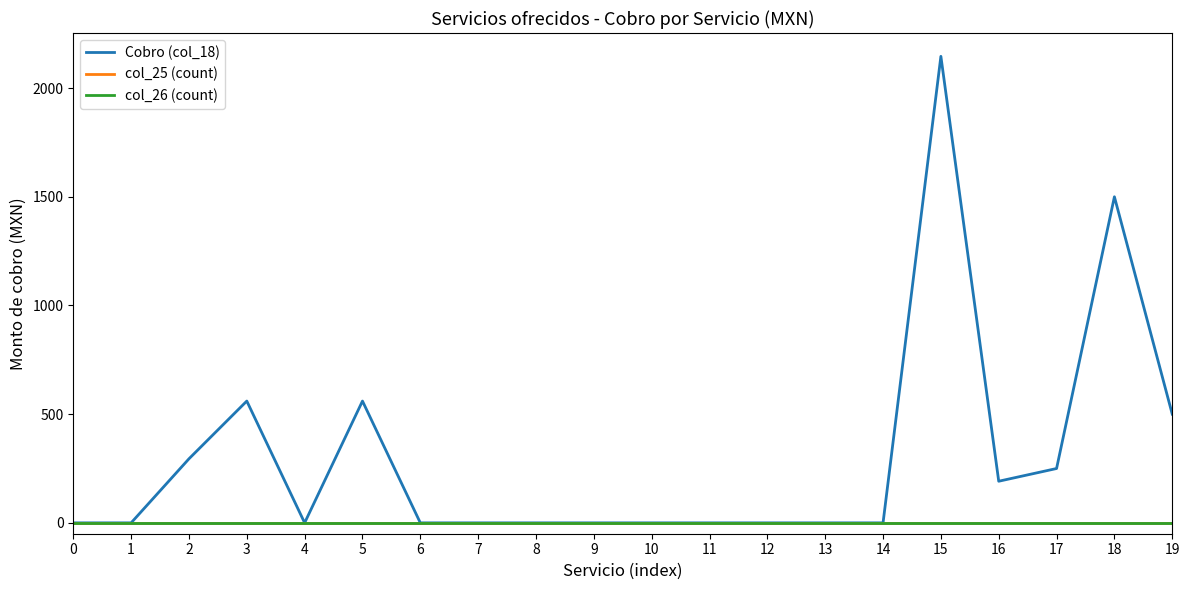

The value of Cobro (col_18) at 16 is 109.3. True or false?

False